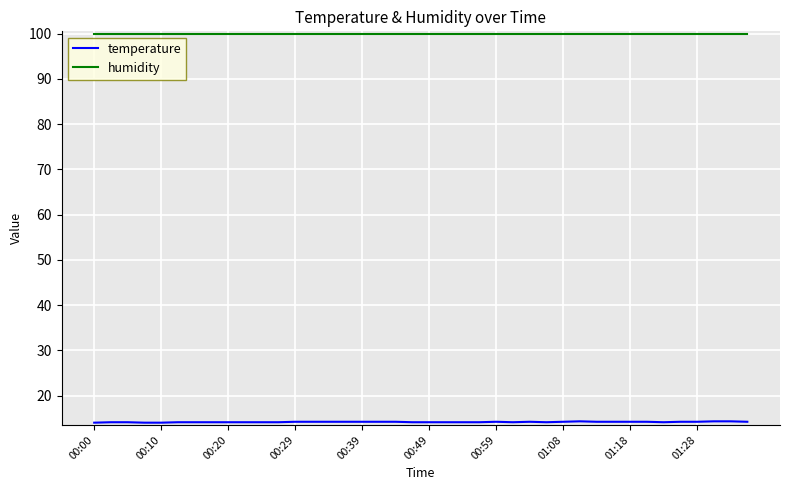

Is this an area chart (filled region under the line)?

No